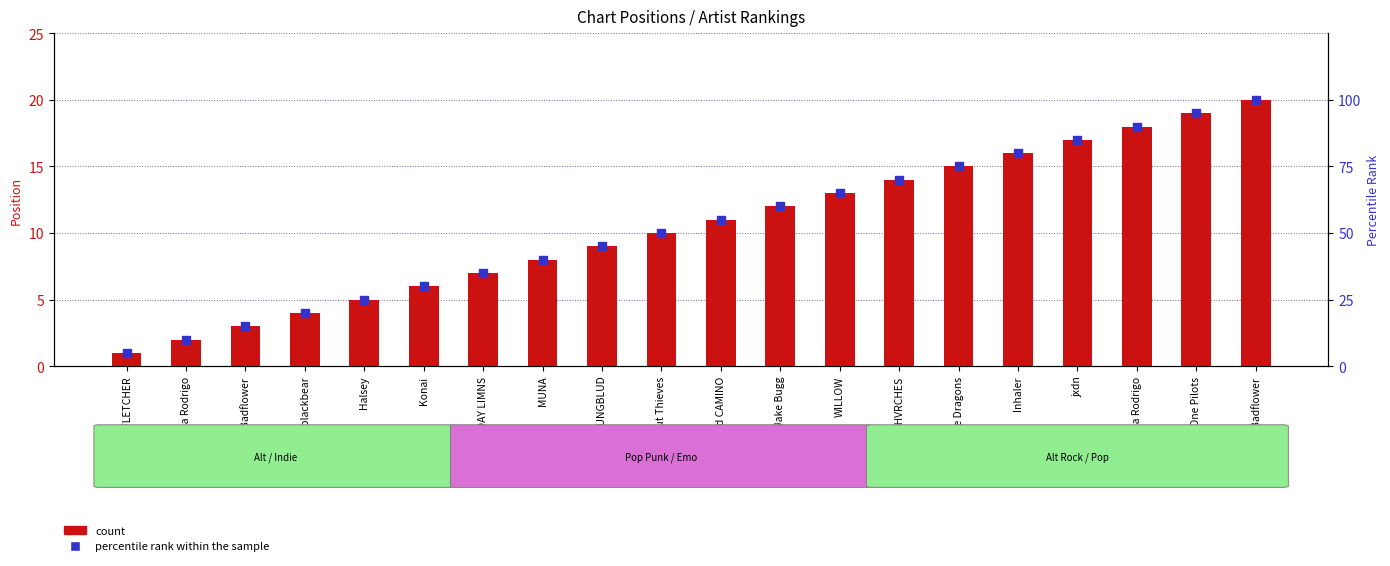

Which series reaches the minimum Y coordinate?

count